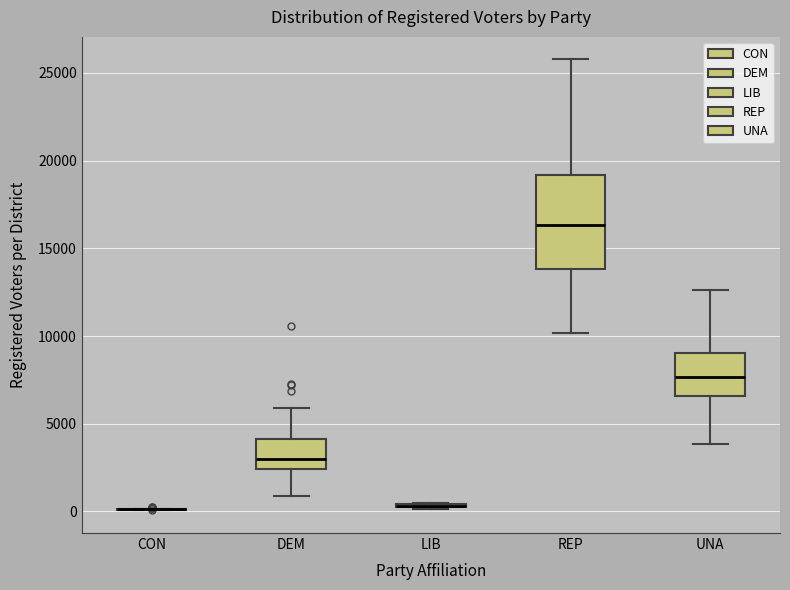

Which box is the tallest, from its lower edge to its upper edge?

REP